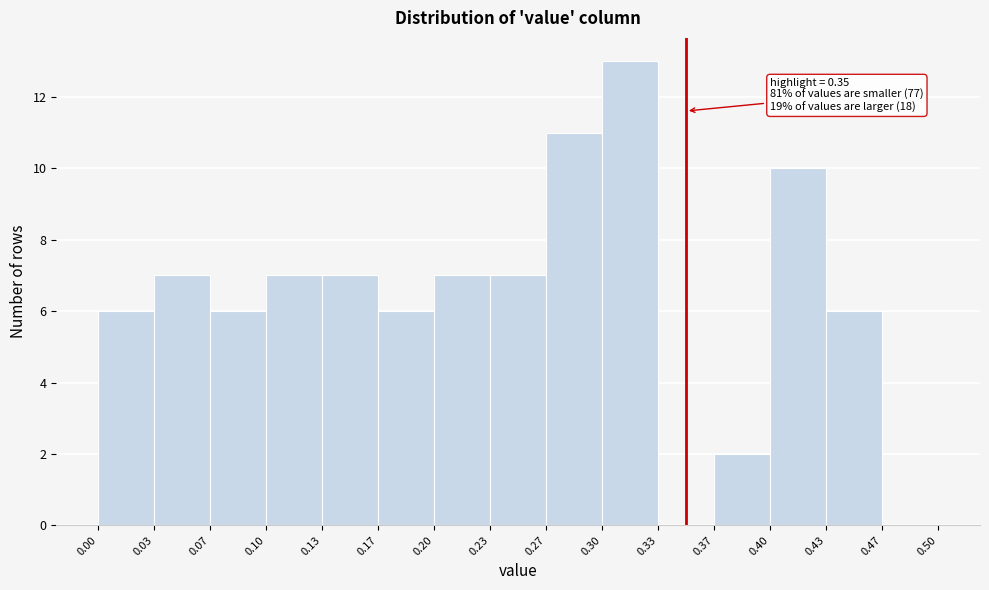

Over which range of the x-axis is the bar tallest?

0.30 to 0.33